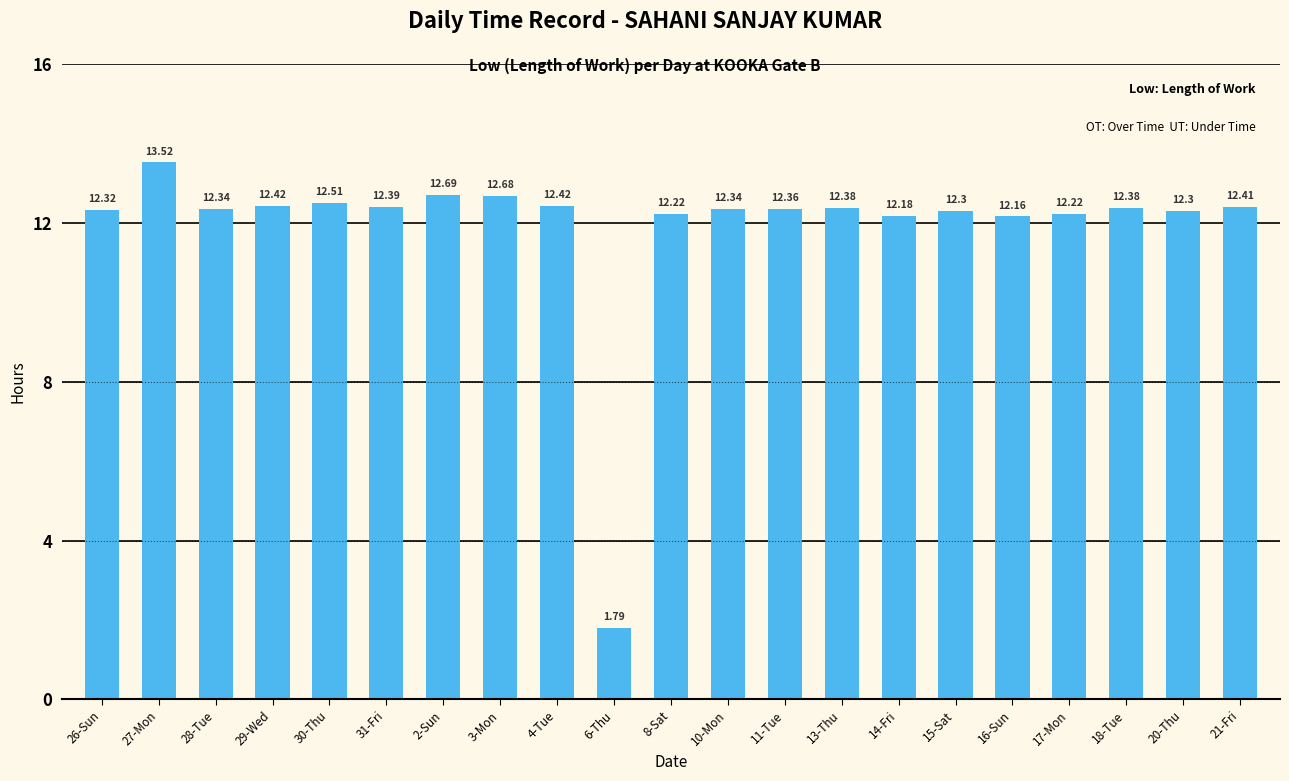

Which category has the highest value across all series?

27-Mon